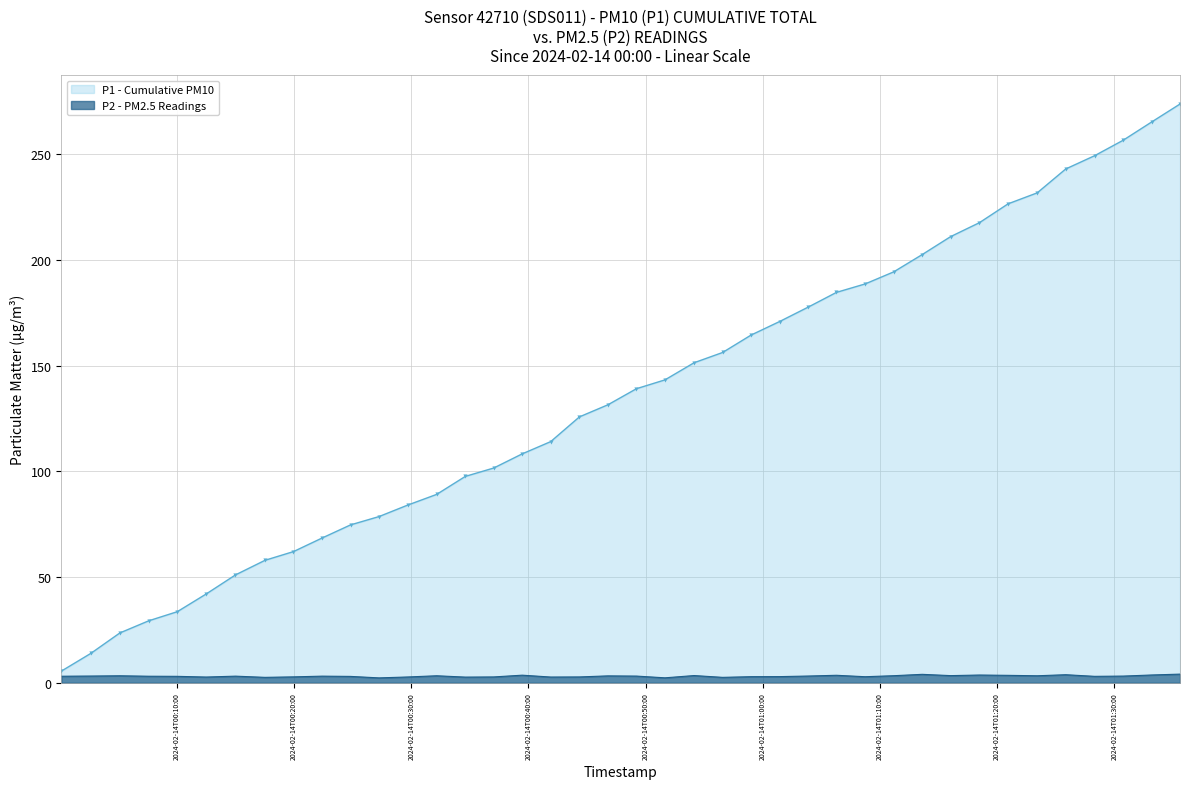

What is the minimum value shown in the chart?

2.4